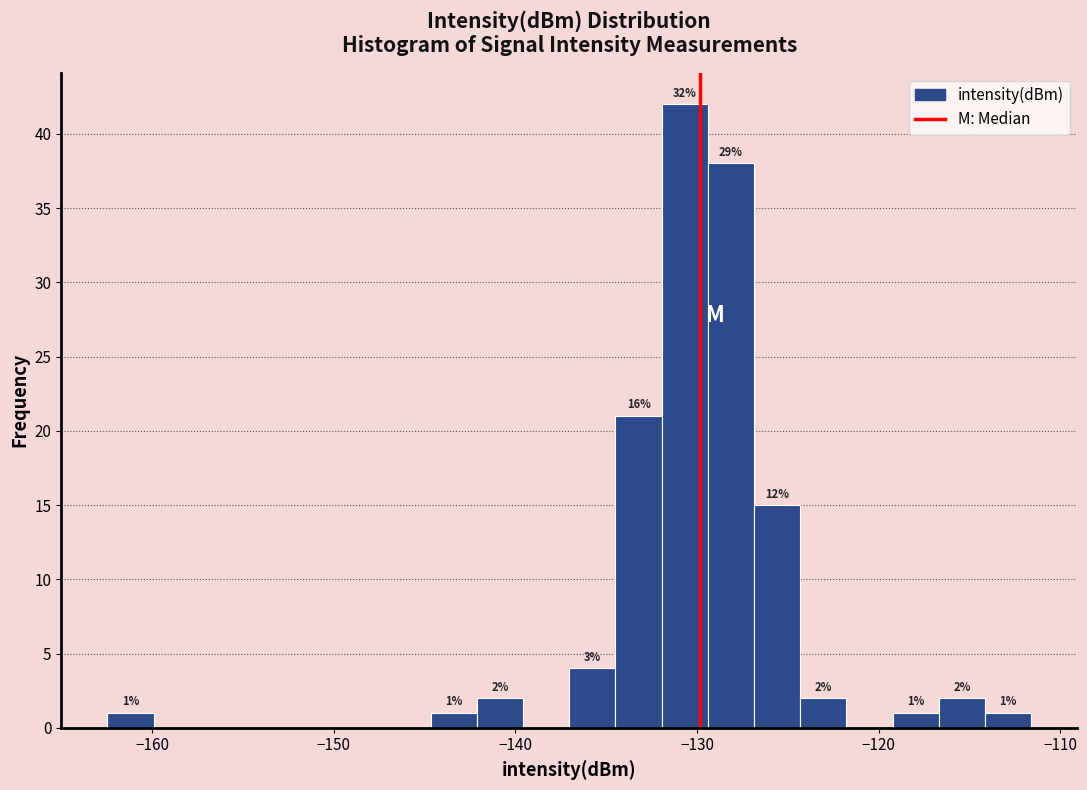

Around what value on the x-axis is the tallest bar? Give the approximate position of its centre, as read against the axis.

-131